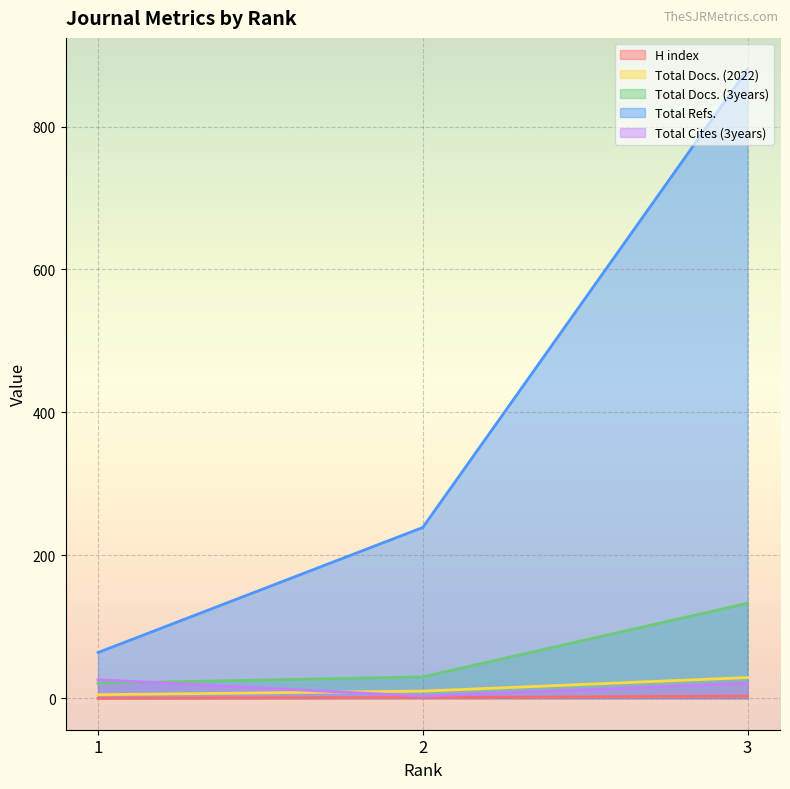

What is the total value across all series at 3?

1066